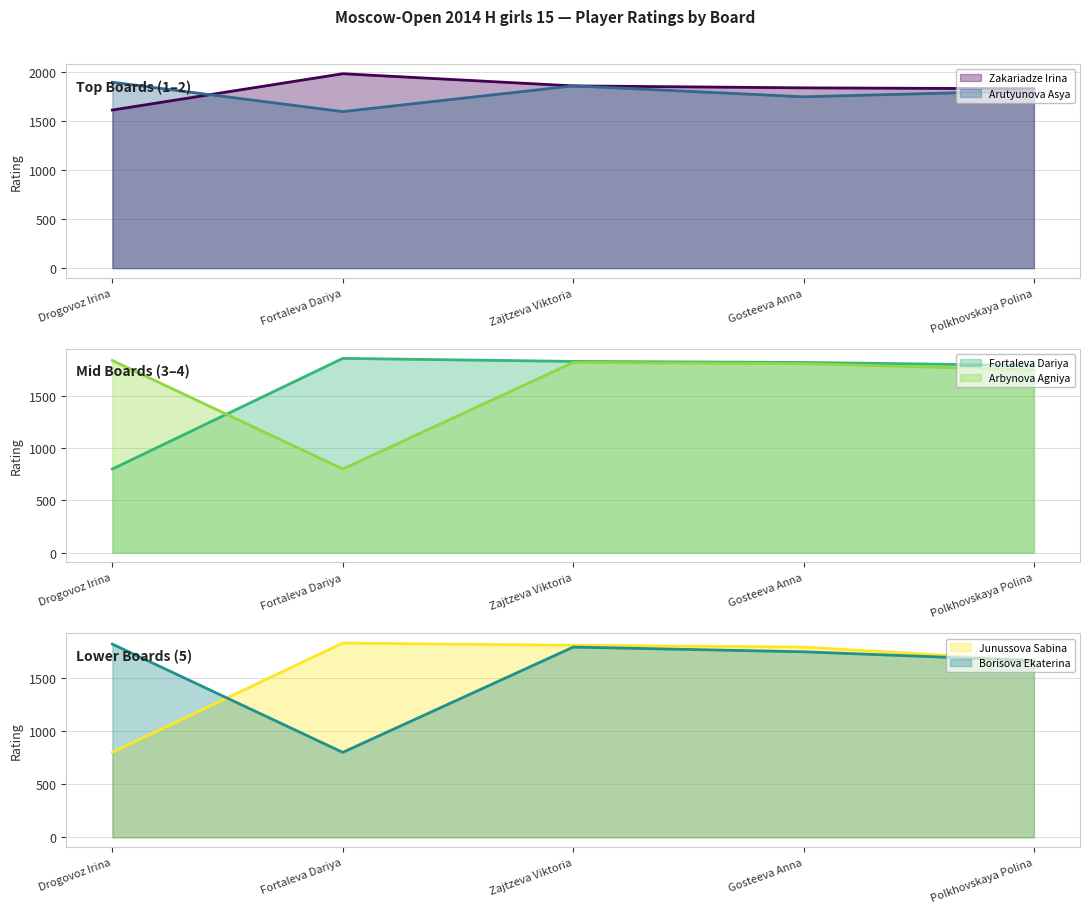

Reading left to right, transcribe all the data shown in this chart.

Zakariadze Irina: Drogovoz Irina=1611	Fortaleva Dariya=1981	Zajtzeva Viktoria=1857	Gosteeva Anna=1837	Polkhovskaya Polina=1828
Arutyunova Asya: Drogovoz Irina=1894	Fortaleva Dariya=1595	Zajtzeva Viktoria=1857	Gosteeva Anna=1746	Polkhovskaya Polina=1807
Fortaleva Dariya: Drogovoz Irina=800	Fortaleva Dariya=1857	Zajtzeva Viktoria=1828	Gosteeva Anna=1818	Polkhovskaya Polina=1790
Arbynova Agniya: Drogovoz Irina=1837	Fortaleva Dariya=800	Zajtzeva Viktoria=1818	Gosteeva Anna=1807	Polkhovskaya Polina=1746
Junussova Sabina: Drogovoz Irina=800	Fortaleva Dariya=1828	Zajtzeva Viktoria=1807	Gosteeva Anna=1790	Polkhovskaya Polina=1665
Borisova Ekaterina: Drogovoz Irina=1818	Fortaleva Dariya=800	Zajtzeva Viktoria=1790	Gosteeva Anna=1746	Polkhovskaya Polina=1663